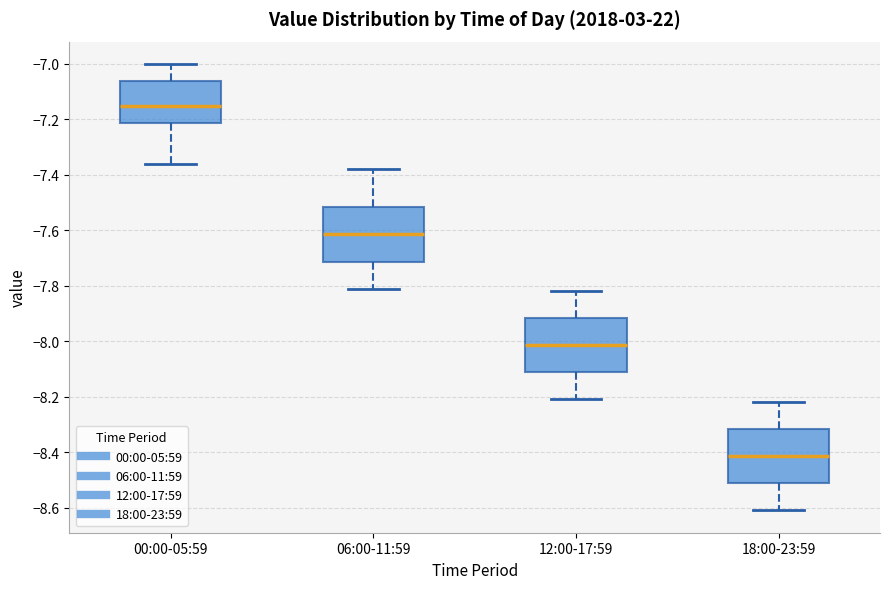

Where is the lower edge of the box for 06:00-11:59 on the y-axis? The values are not printed on the chart, so give them approximately, as read against the axis.

-7.72